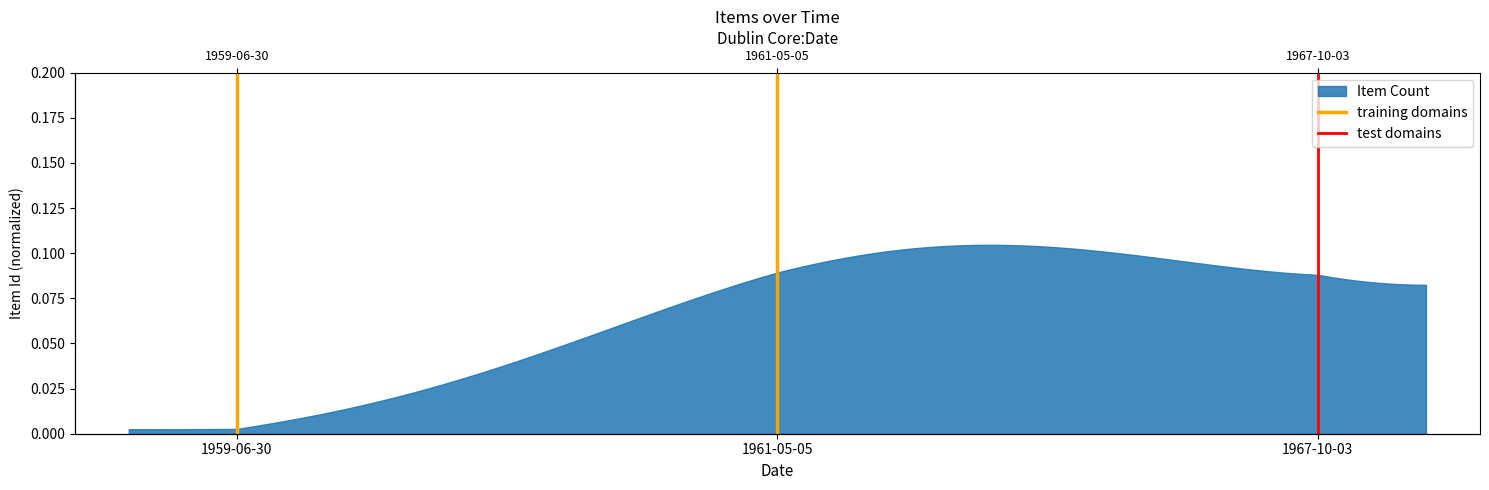

What is the sum of all test domains values?

1